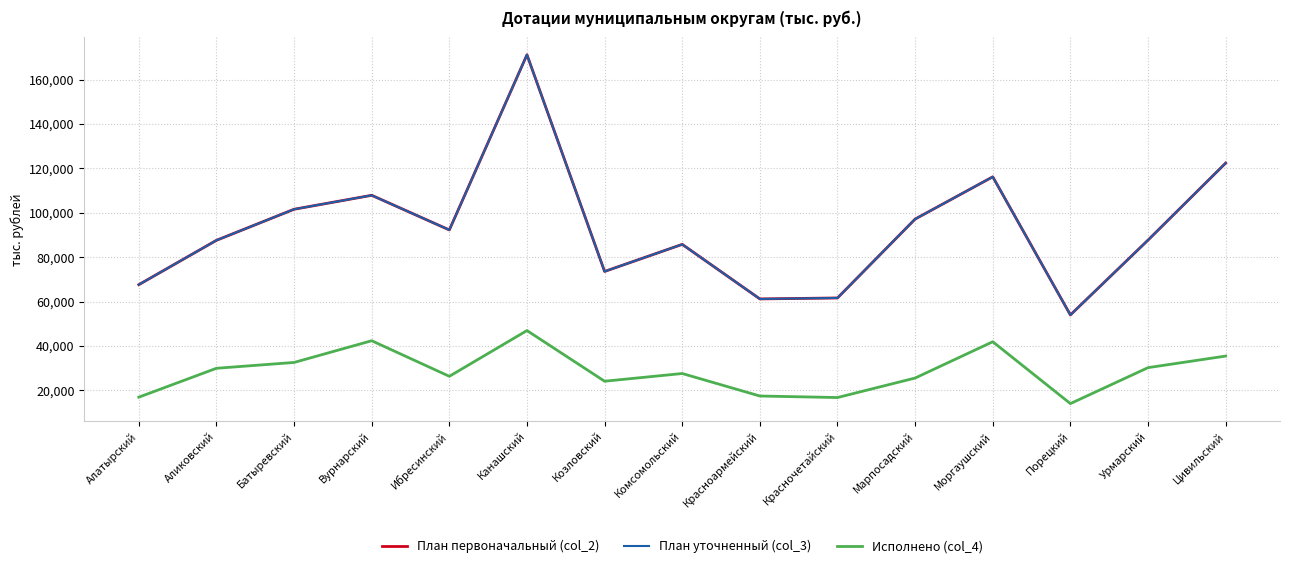

Does the chart have visible grid lines?

Yes